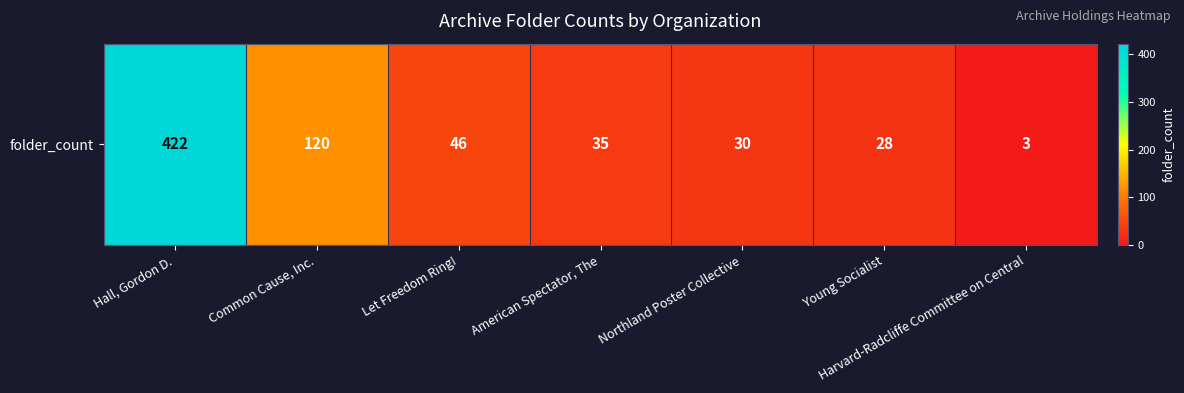

What is the sum of the values at Northland Poster Collective and Common Cause, Inc.?

150